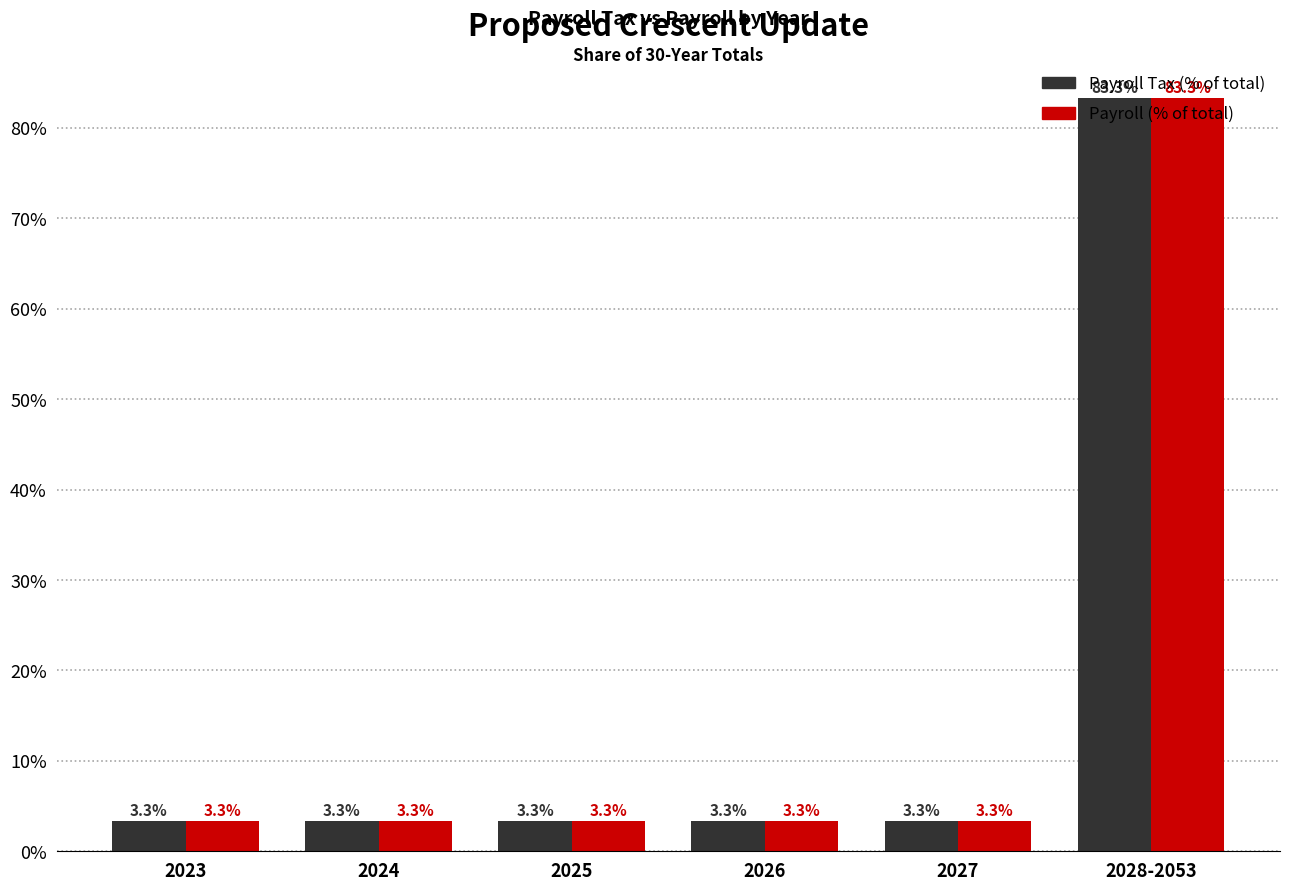

What is the sum of the Payroll (% of total) values at 2027 and 2023?

6.7